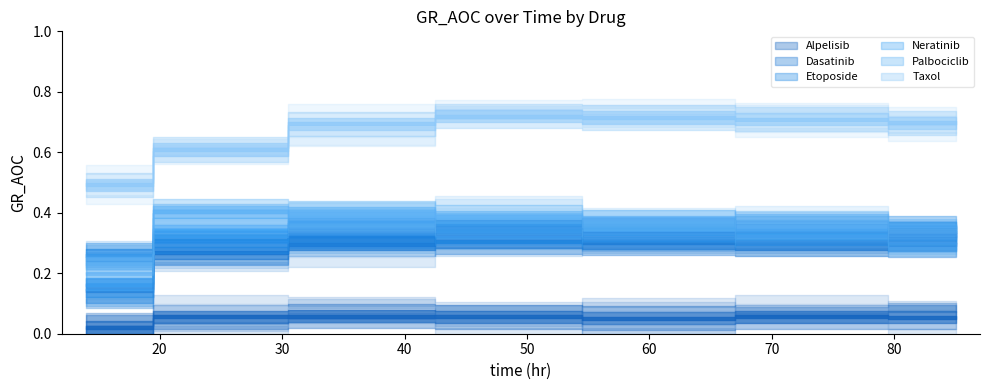

Which series has the largest total across all categories?

Taxol